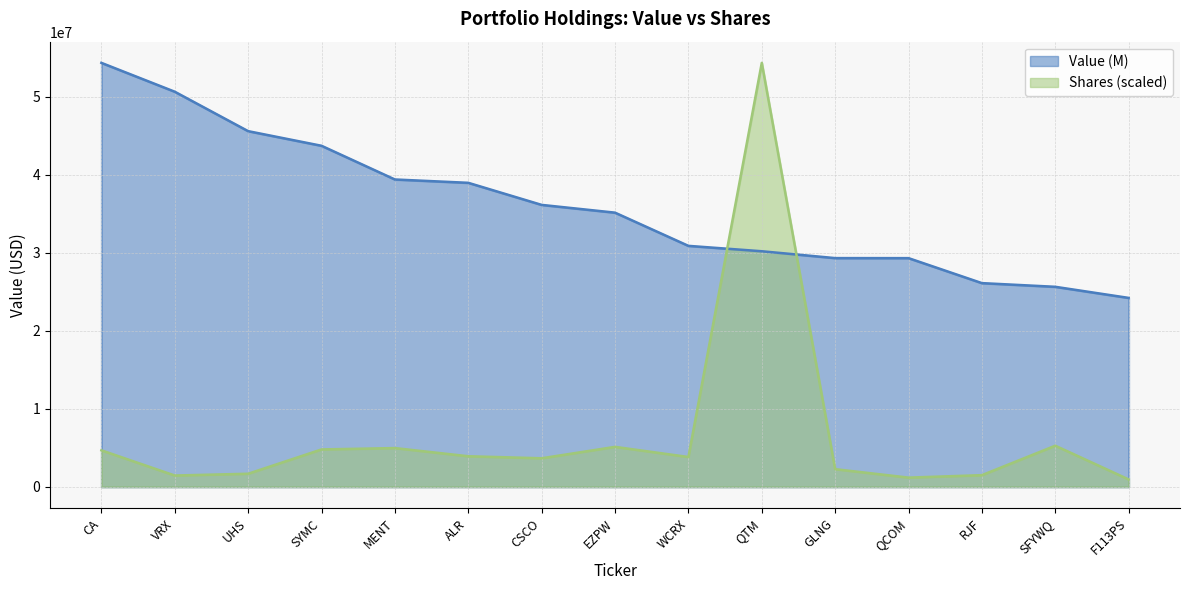

At which category is the sum across all series the highest?

QTM